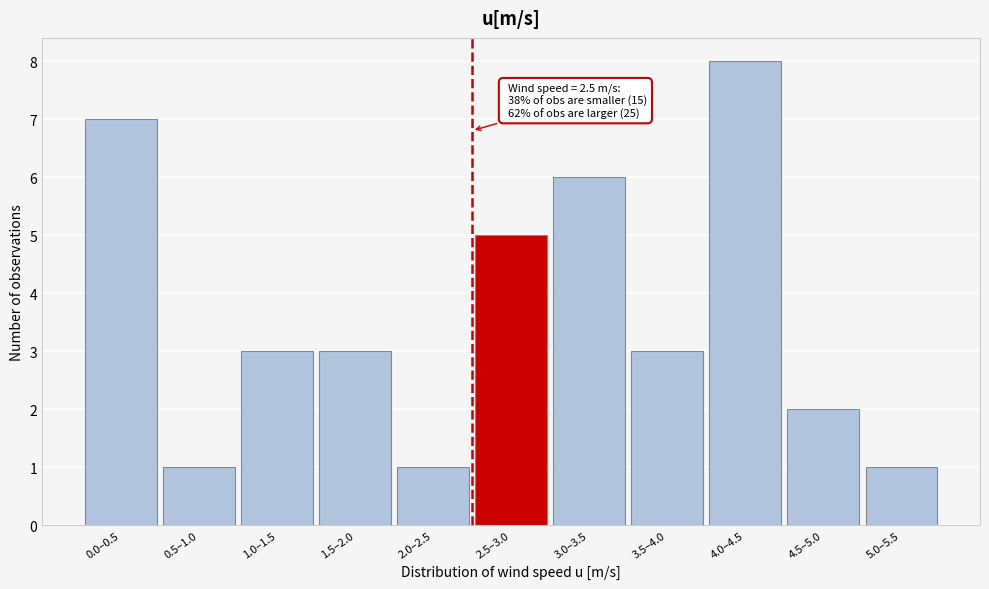

Reading left to right, transcribe all the data shown in this chart.

7	1	3	3	1	5	6	3	8	2	1